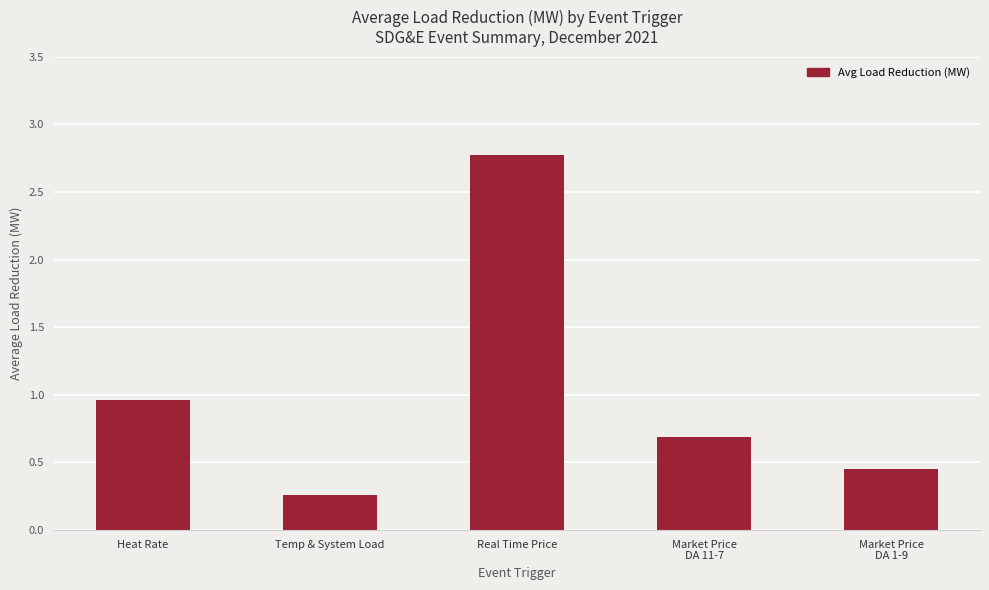

What is the label of the 2nd bar from the left?

Temp & System Load